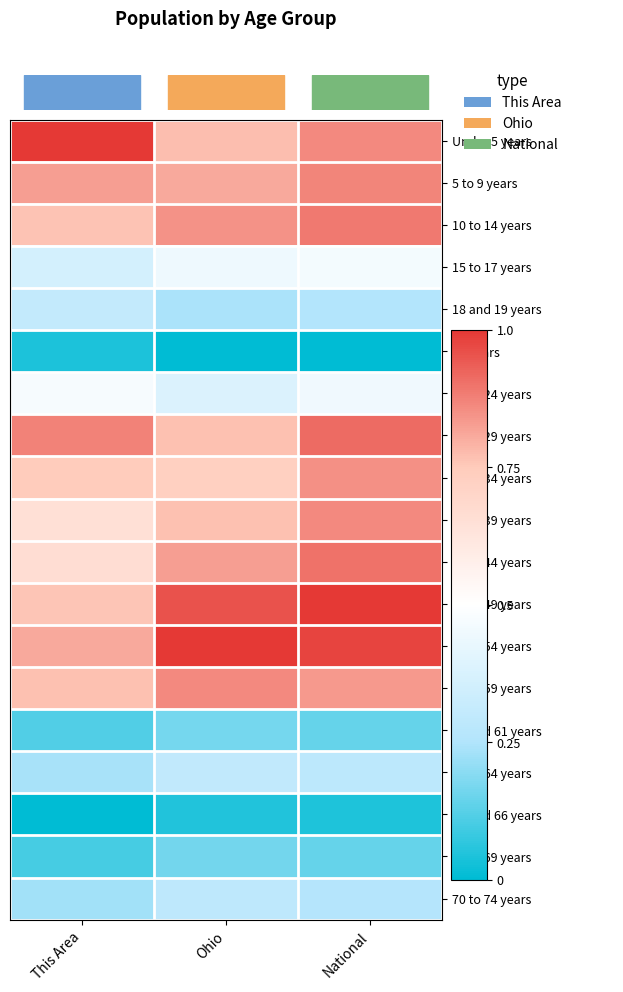

Which has a higher value, National or This Area?

This Area